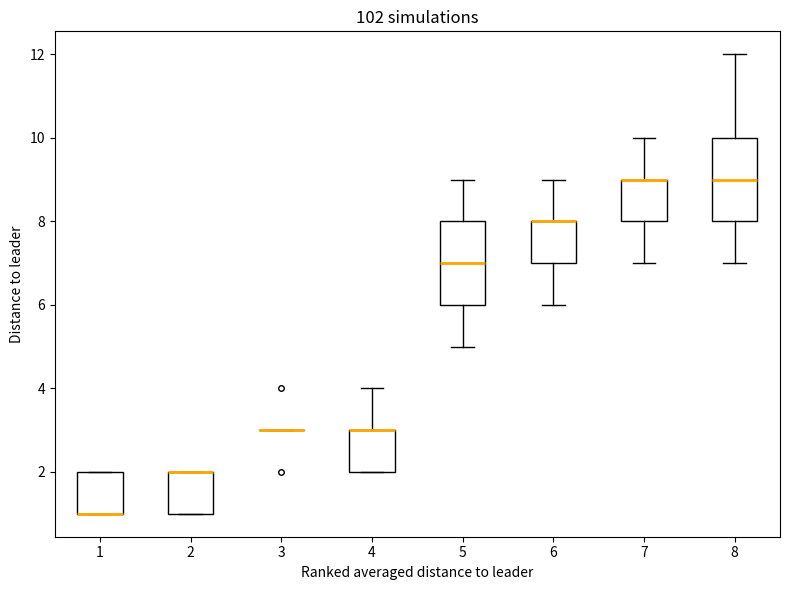

Reading left to right, read every box against the y-axis: the position of its median line, the range the box covers, and the ends of its whiskers. The values are not printed on the chart, so give them approximately, as read against the axis.

1: median 1 (drawn on the box's lower edge), box 1 to 2, whiskers 1 to 2
2: median 2 (drawn on the box's upper edge), box 1 to 2, whiskers 1 to 2
3: box collapsed to a line at 3, whiskers 3 to 3
4: median 3 (drawn on the box's upper edge), box 2 to 3, whiskers 2 to 4
5: median 7, box 6 to 8, whiskers 5 to 9
6: median 8 (drawn on the box's upper edge), box 7 to 8, whiskers 6 to 9
7: median 9 (drawn on the box's upper edge), box 8 to 9, whiskers 7 to 10
8: median 9, box 8 to 10, whiskers 7 to 12